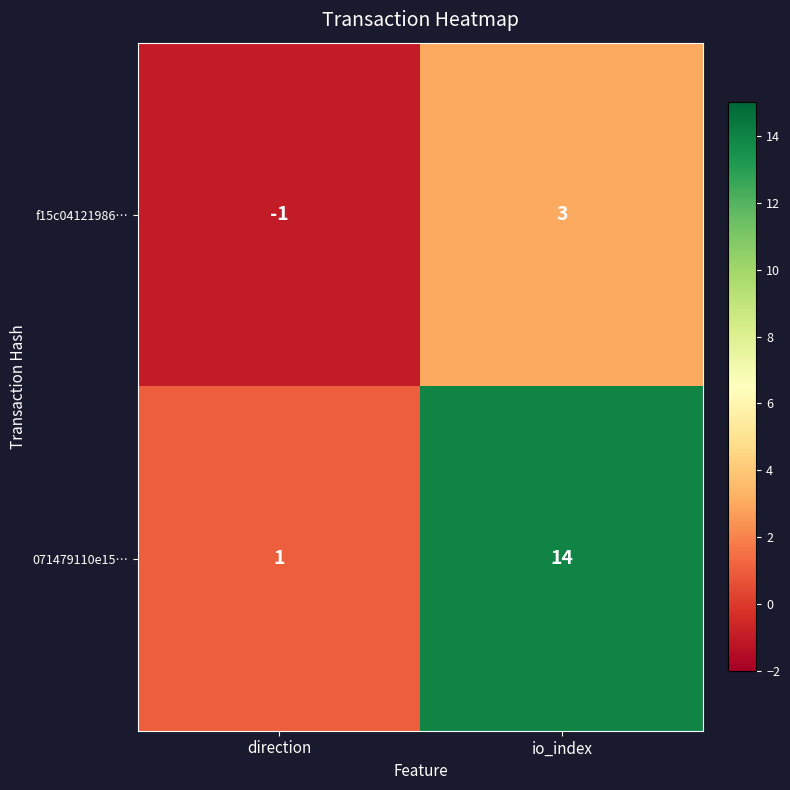

At which label is f15c04121986… closest to 1?

direction